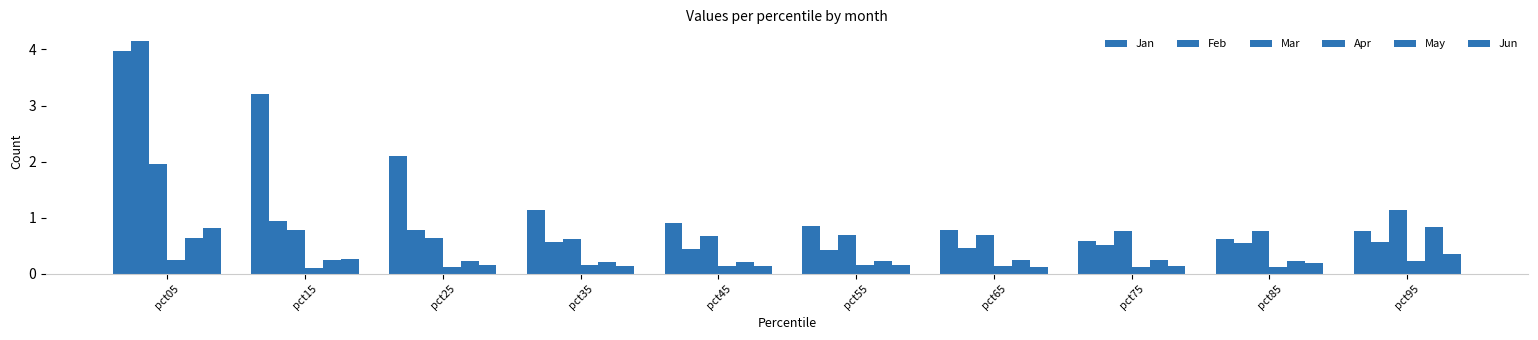

At pct35, list the series in order from smallest to largest.

Jun, Apr, May, Feb, Mar, Jan